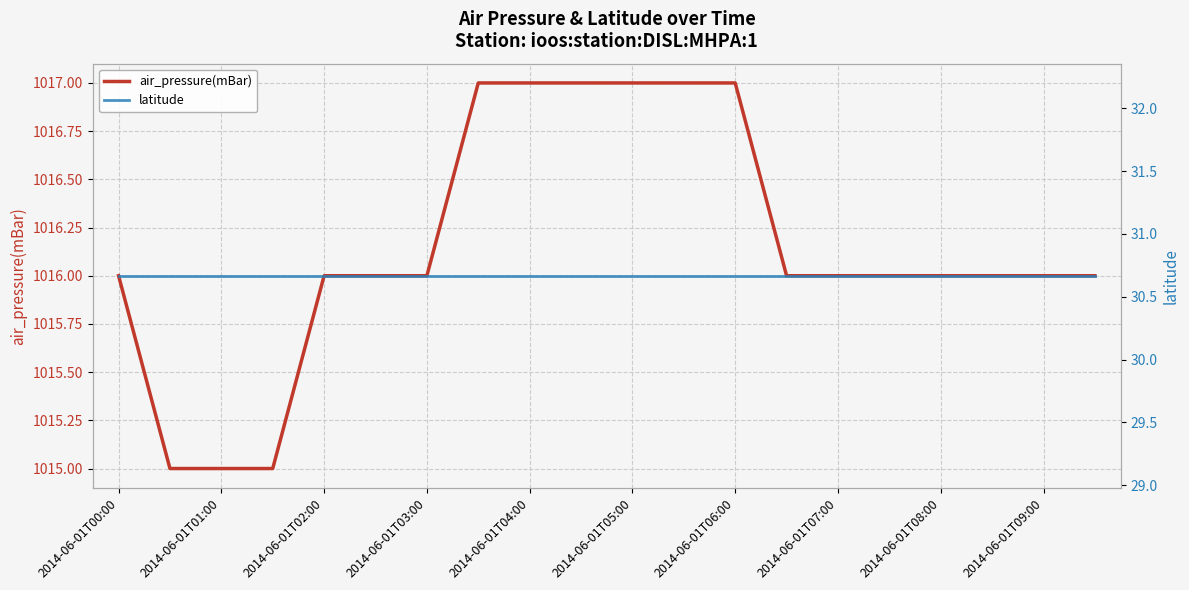

True or false: air_pressure(mBar) has a value of 1017 at 2014-06-01T04:00.

True